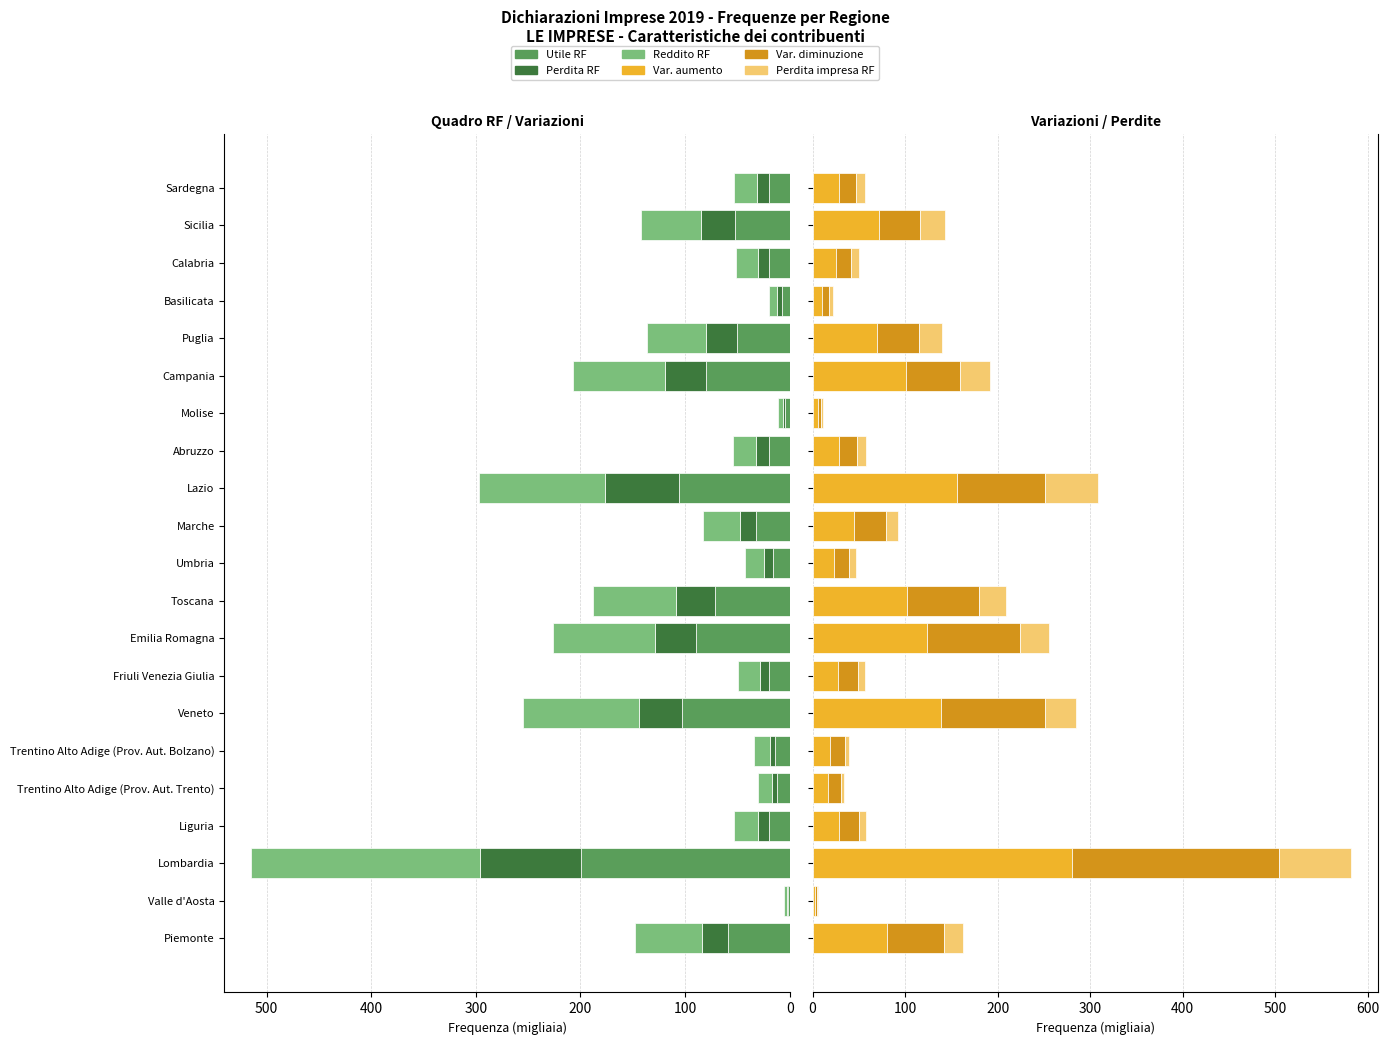

Rank the series at Campania from highest to lowest value.

Var. aumento, Reddito RF, Utile RF, Var. diminuzione, Perdita RF, Perdita impresa RF